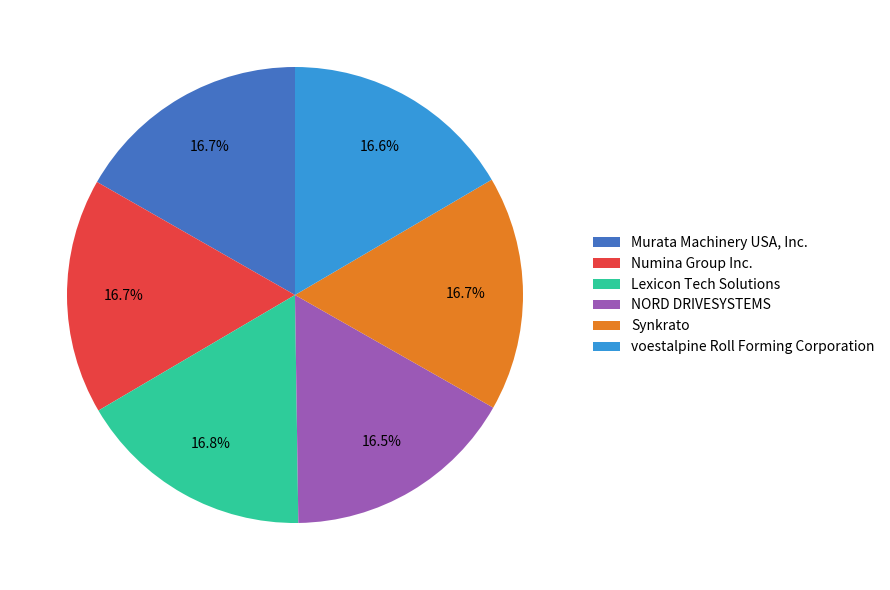

Does NORD DRIVESYSTEMS represent more than half of the total?

No